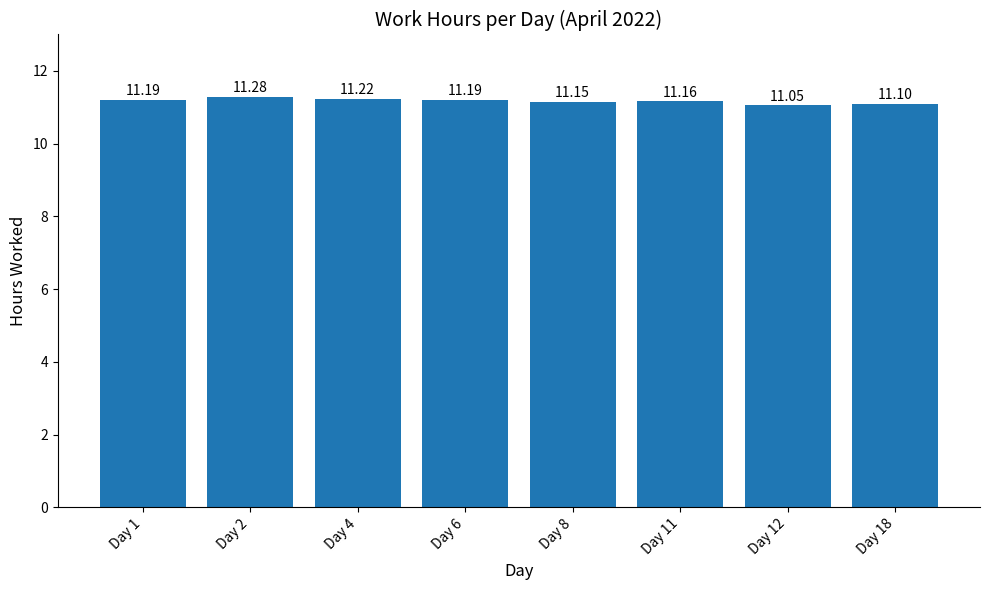

Count the number of data series in this chart.

1